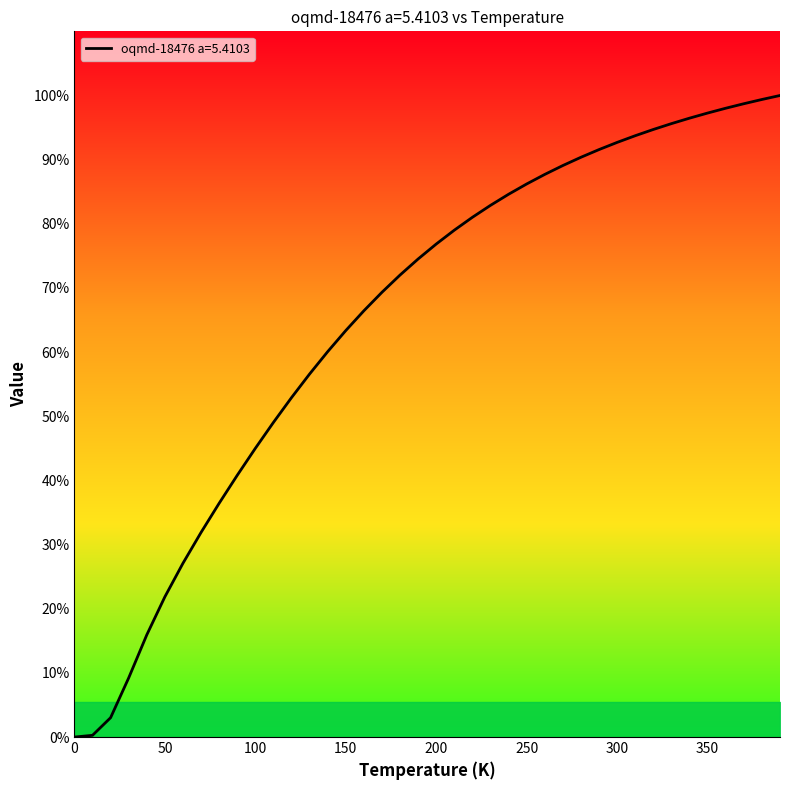

Does the chart display data point markers on the line(s)?

No